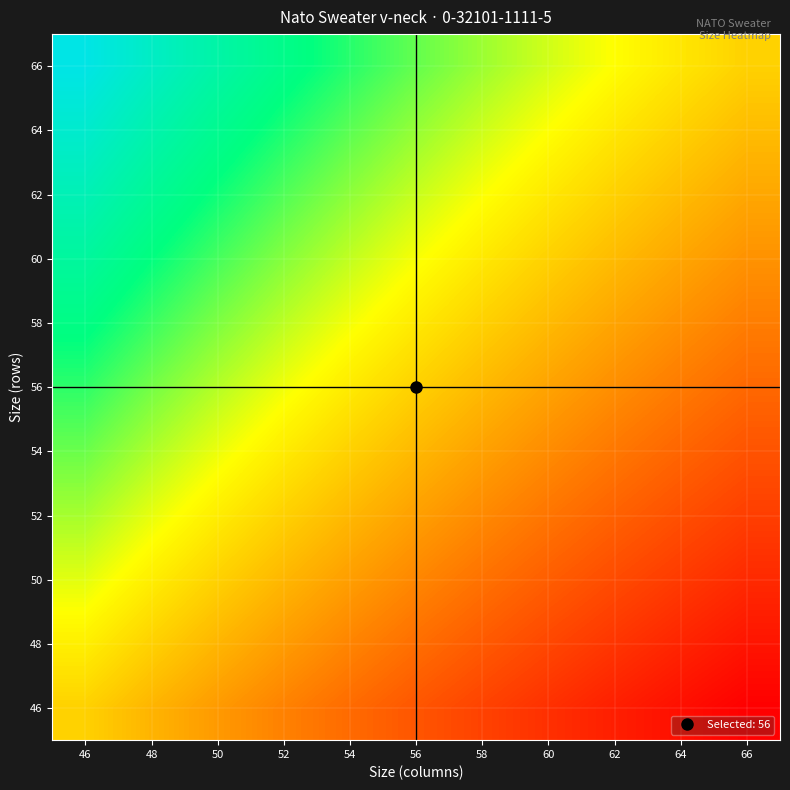

What is the difference between the highest and lowest values at 56?

0.4